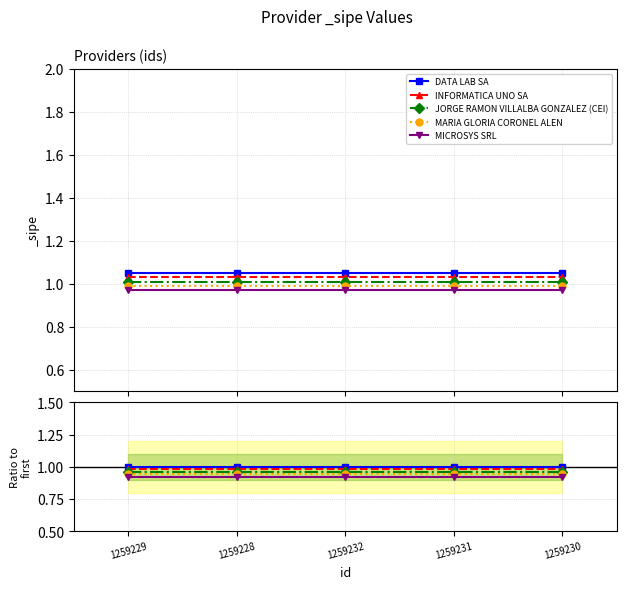

Rank the series by their average value, from highest to lowest.

DATA LAB SA, INFORMATICA UNO SA, JORGE RAMON VILLALBA GONZALEZ (CEI), MARIA GLORIA CORONEL ALEN, MICROSYS SRL